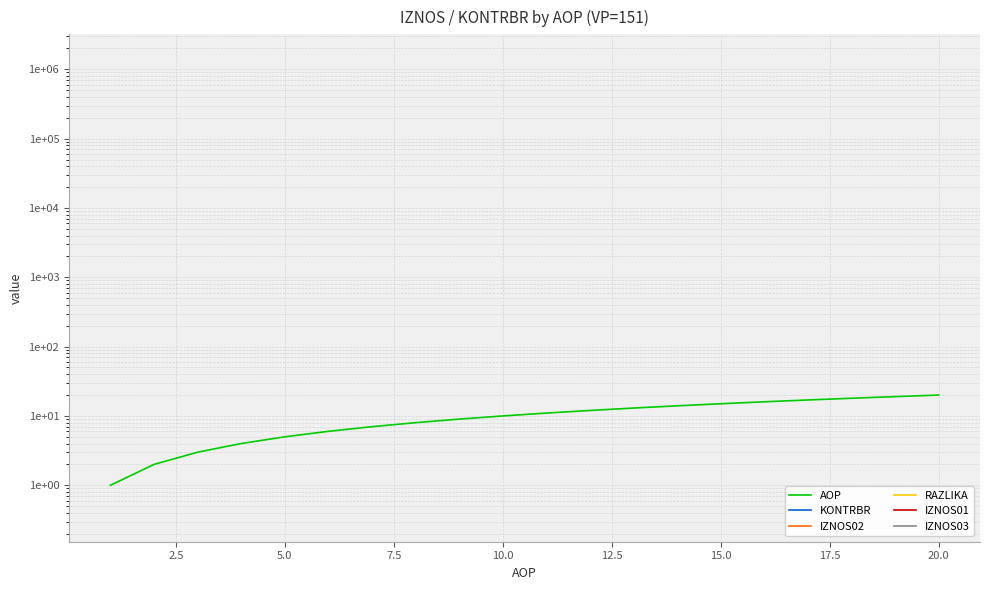

True or false: RAZLIKA has more than 0 interior local peaks.

False